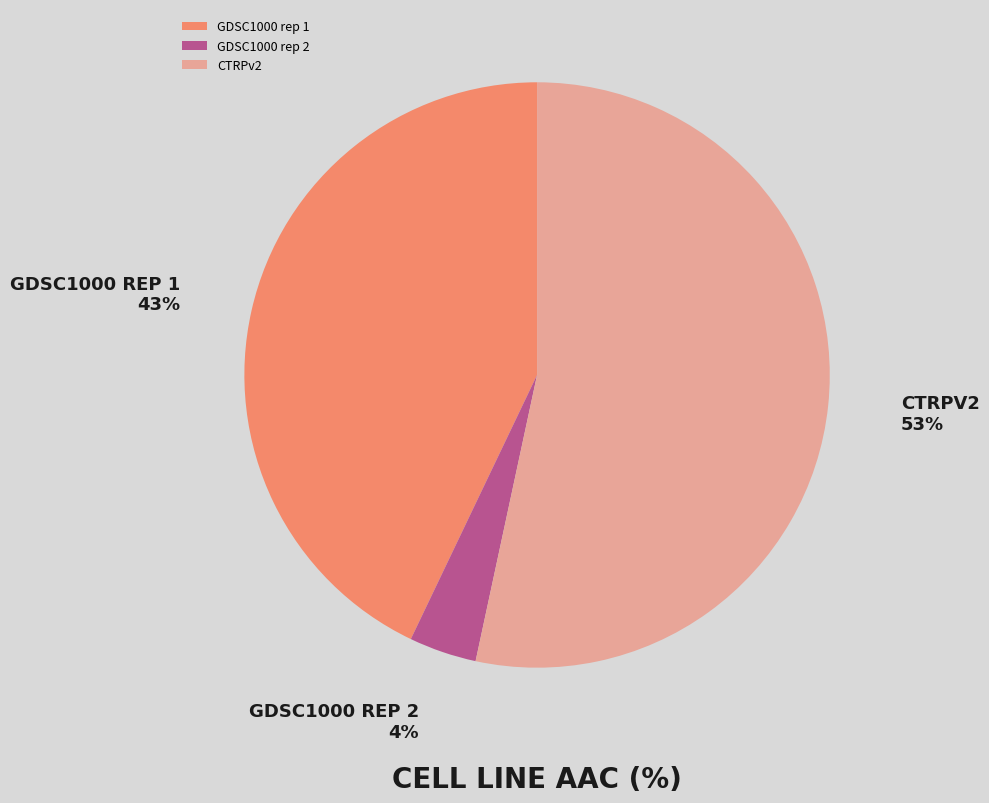

Do GDSC1000 rep 1 and GDSC1000 rep 2 together represent more than half of the pie?

No